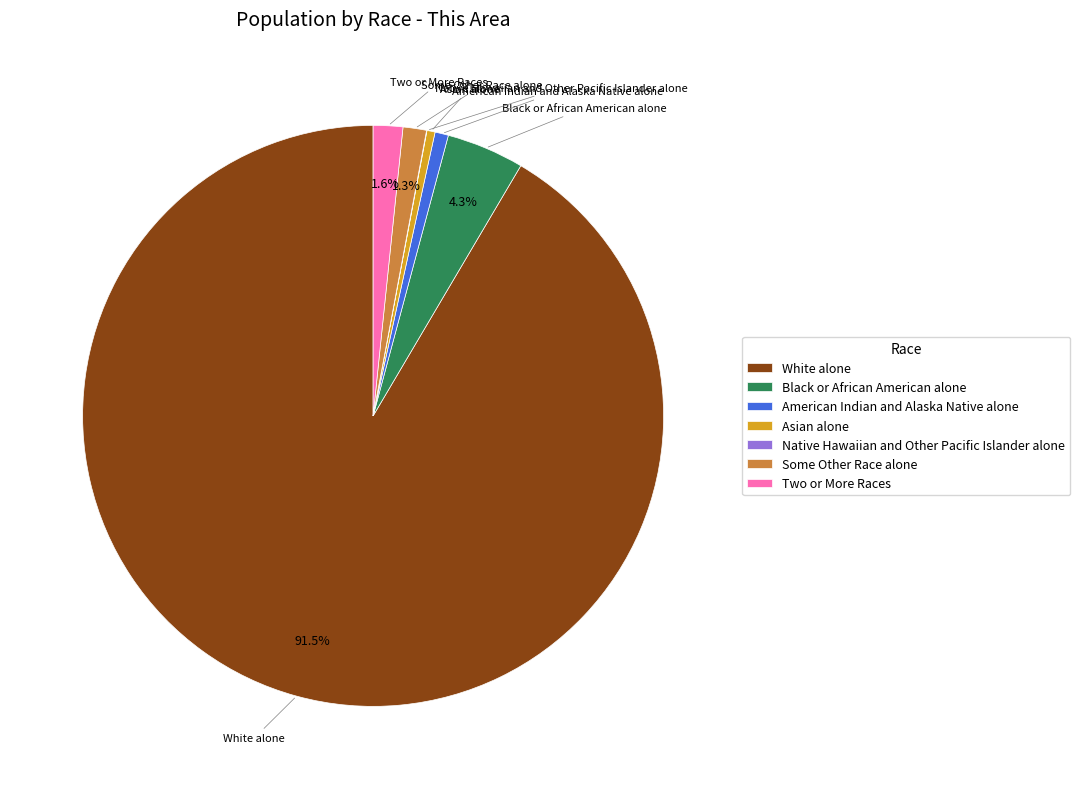

How much of the chart is everything except Two or More Races?

98.4%